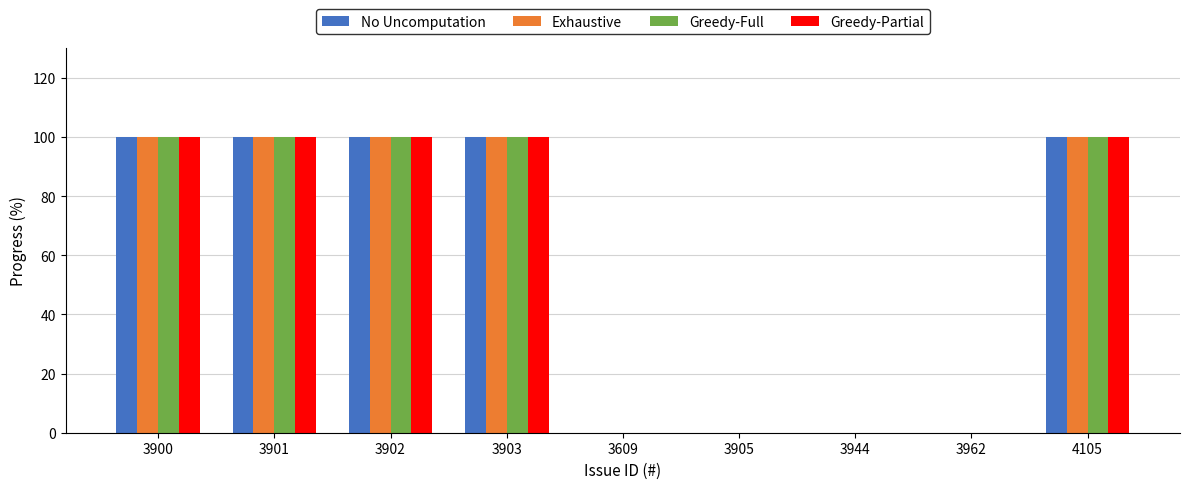

What is the sum of all Greedy-Full values?

500